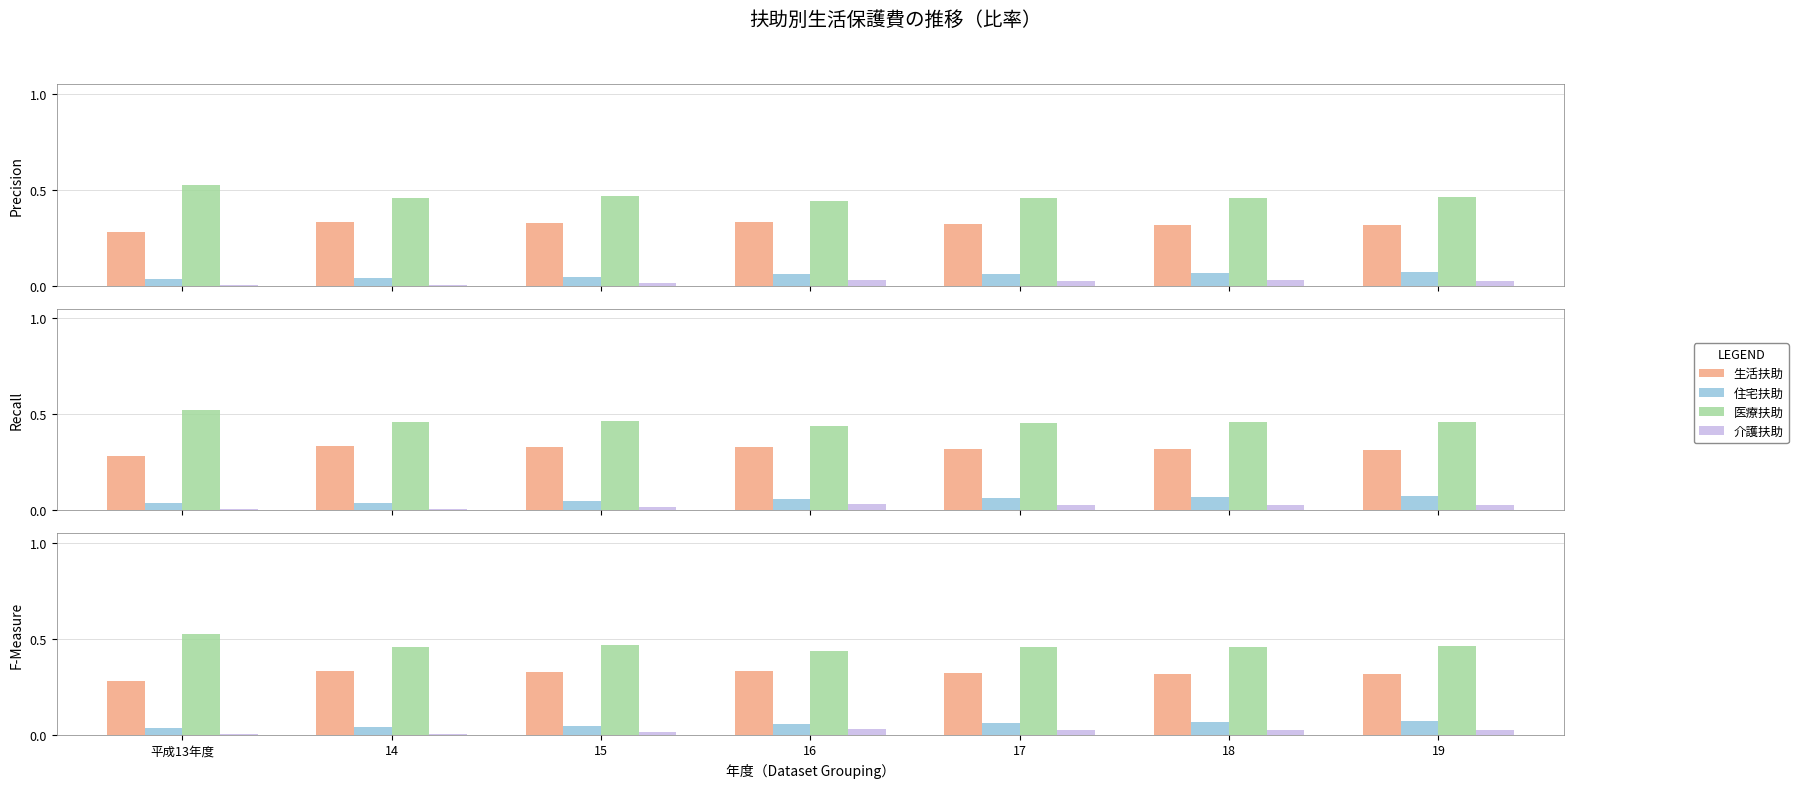

What is the total value across all series at 15?

0.9